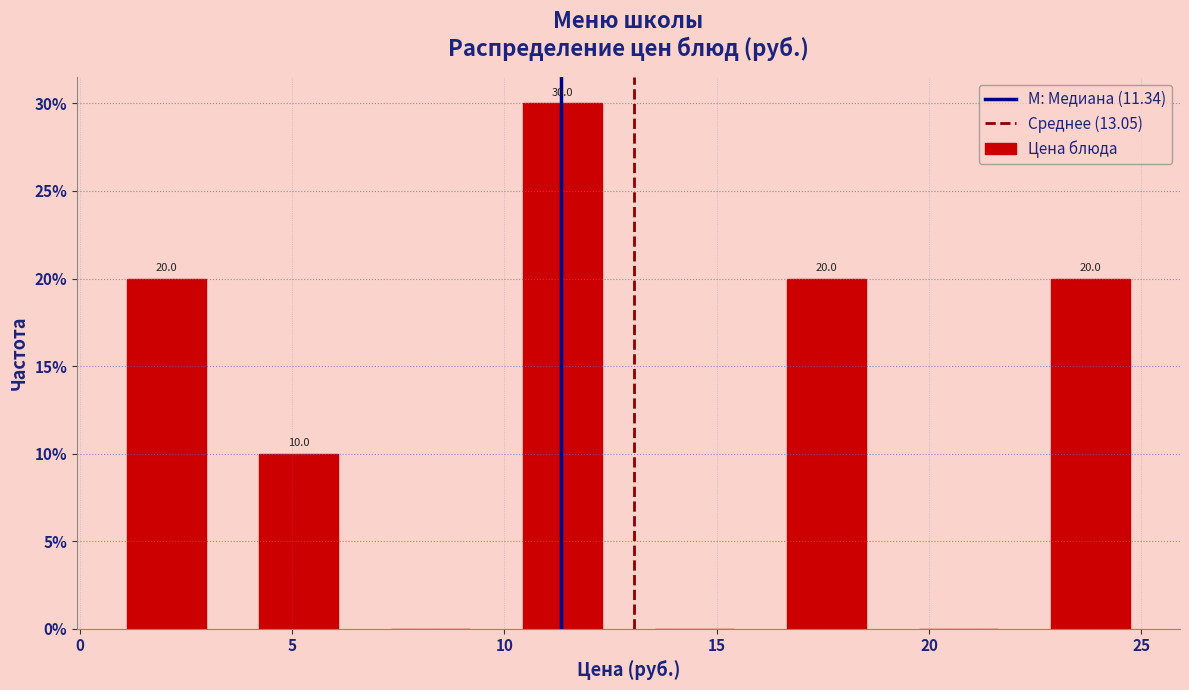

Which range on the x-axis has the tallest bar?

10.0 to 13.0